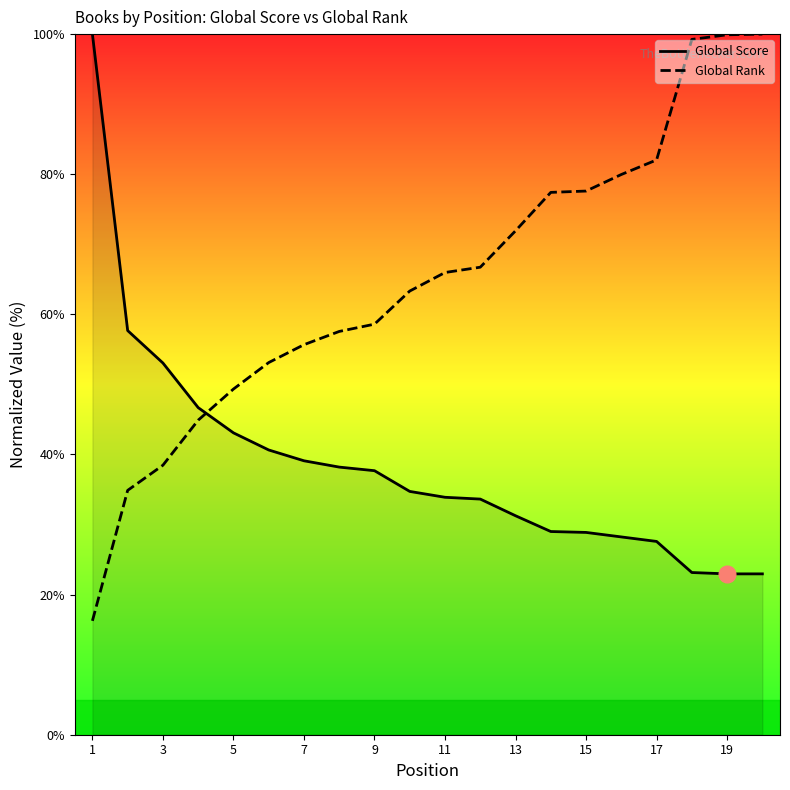

How many distinct data groups are displayed?

2